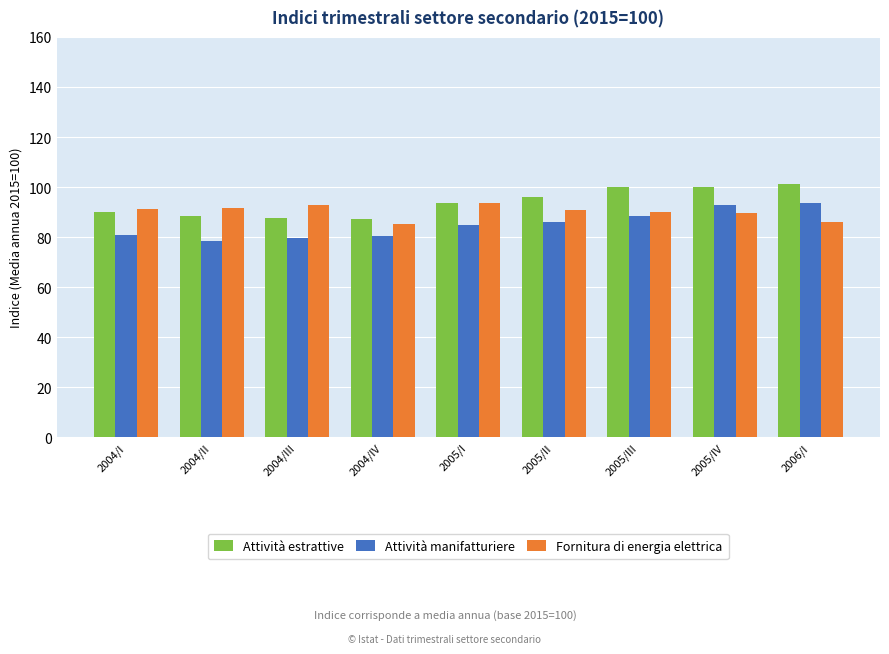

Read the Fornitura di energia elettrica value at 2004/II.

91.8